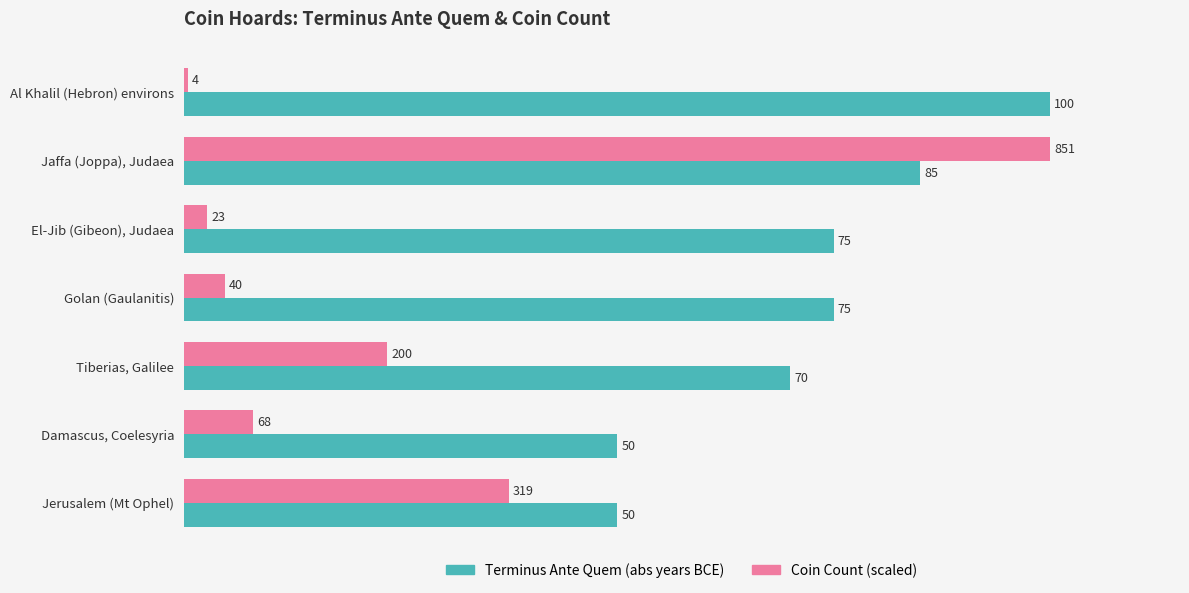

What is the greatest value displayed?

100.0